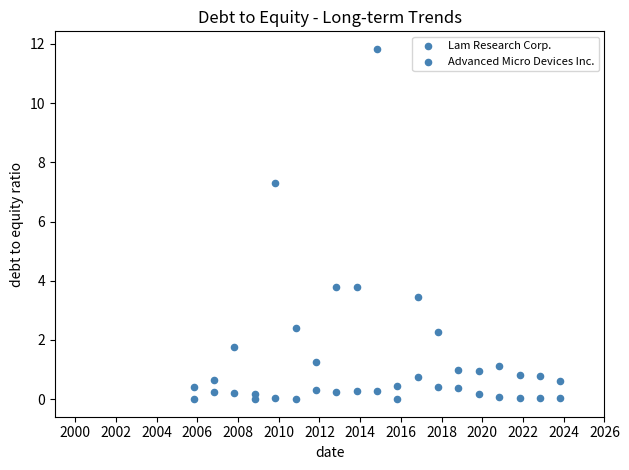

How many data points are displayed?

38